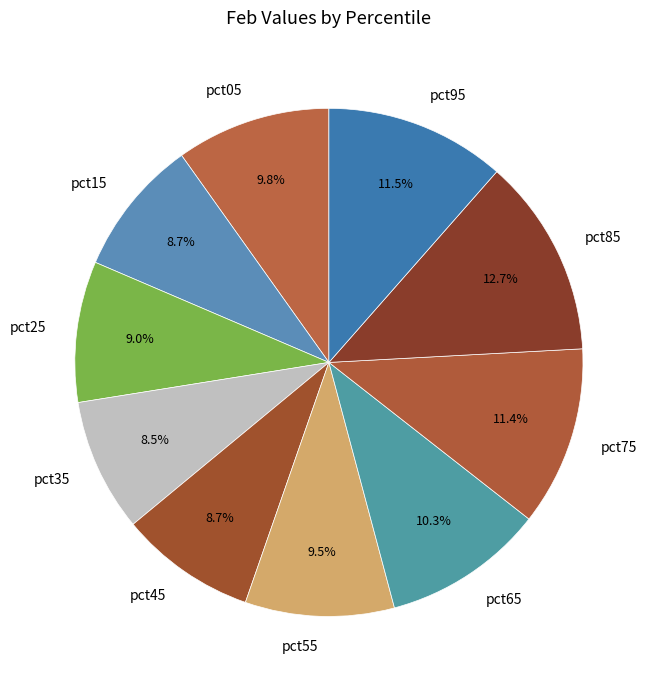

Is there a majority slice in this chart?

No